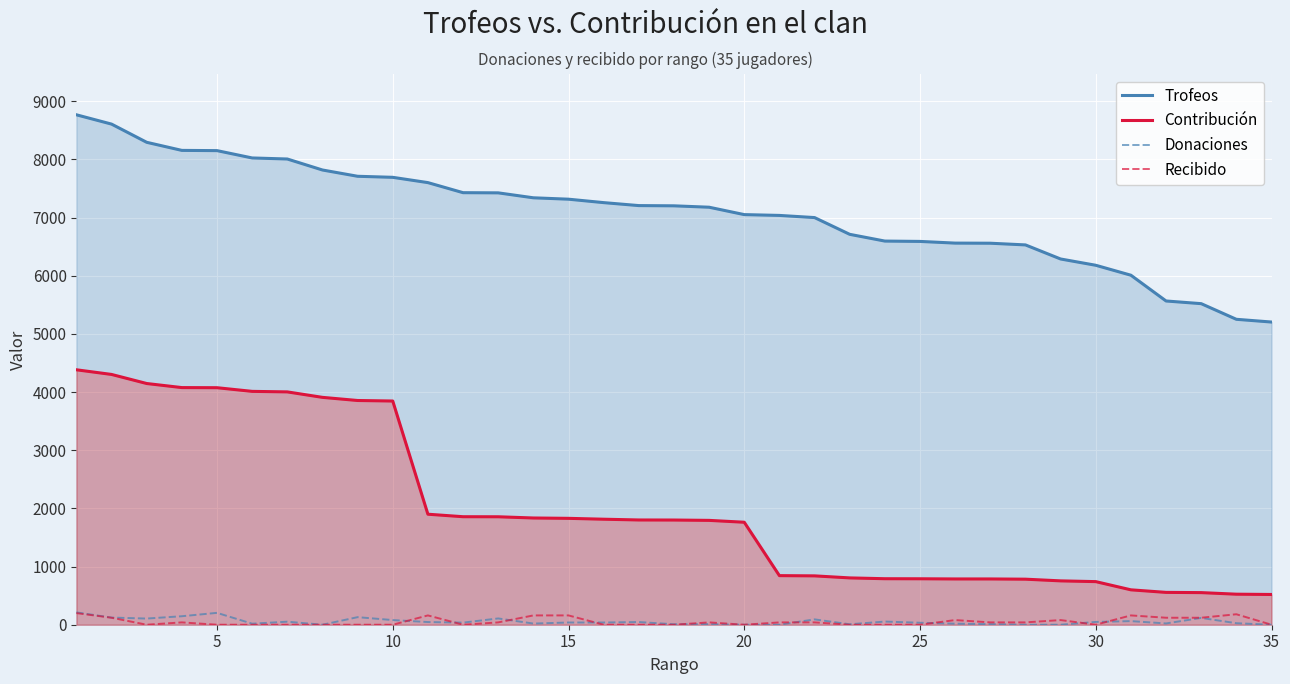

What is the difference between the Contribución values at 10 and 25?

3056